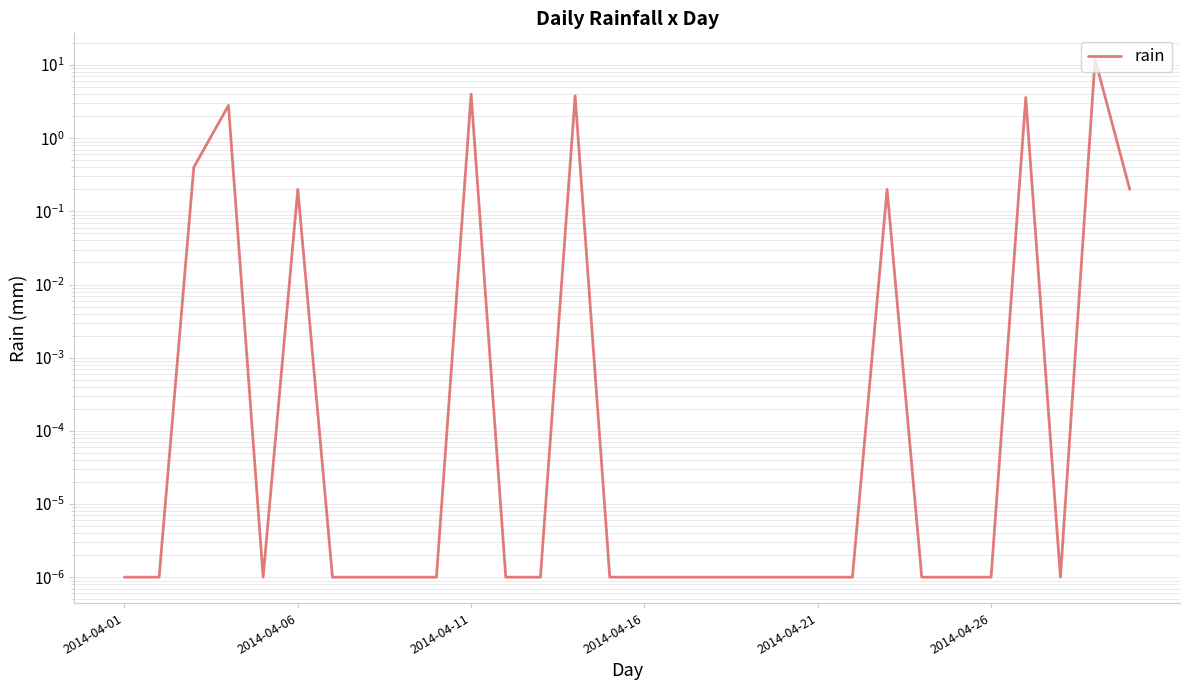

Does the chart display data point markers on the line(s)?

No